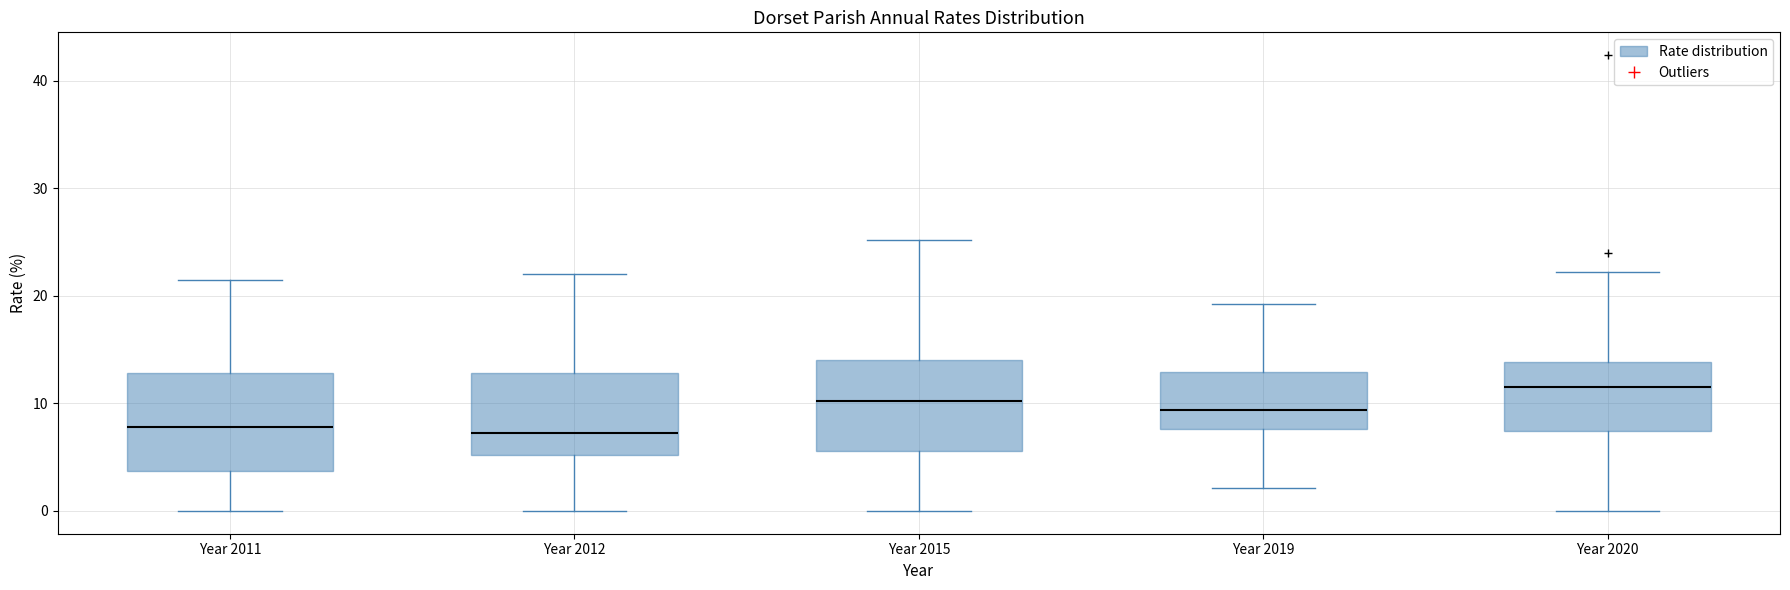

Where does the upper whisker of the box for Year 2020 end on the y-axis? The values are not printed on the chart, so give them approximately, as read against the axis.

22